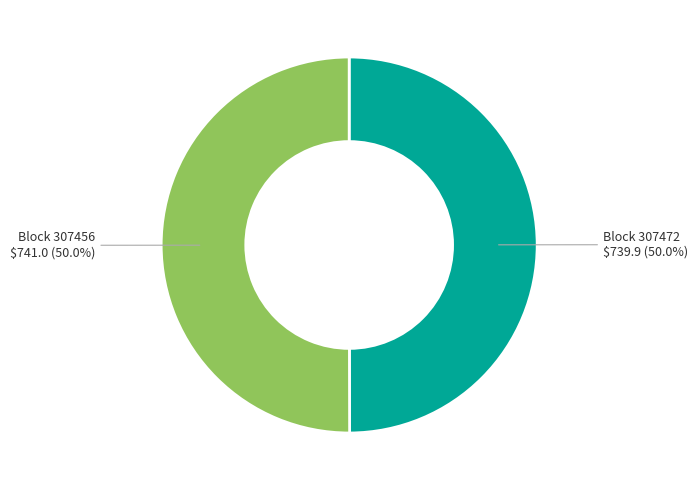

Rank the categories by value from highest to lowest.

307456, 307472